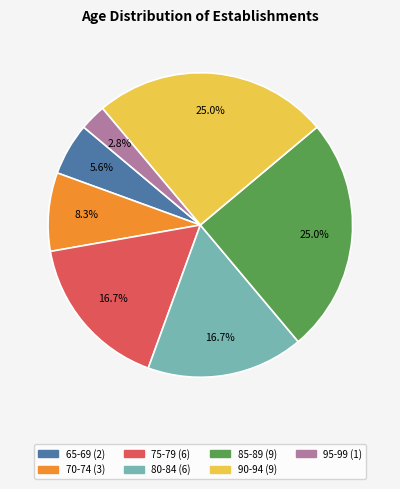

Does any single category account for the majority?

No